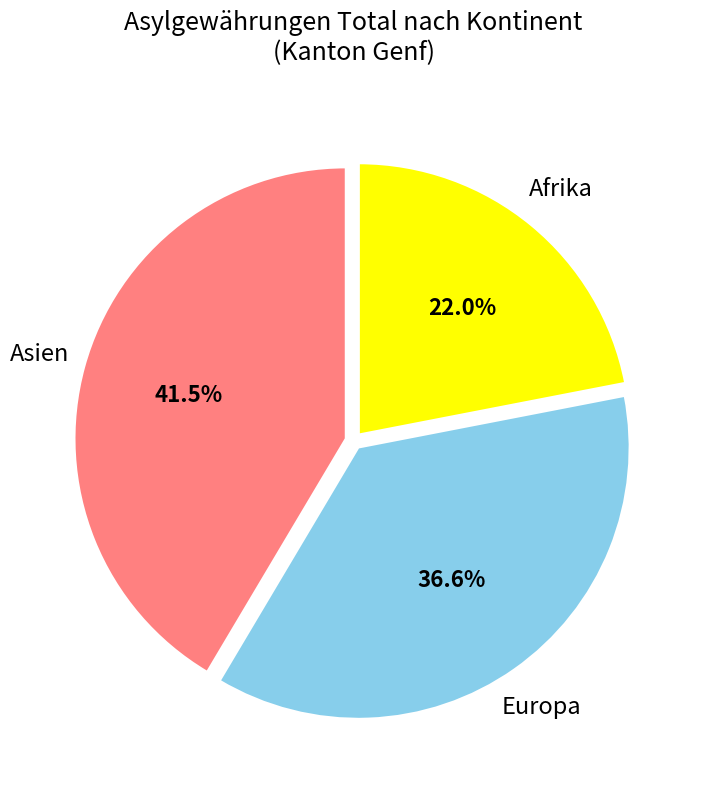

How many slices are in this pie chart?

3